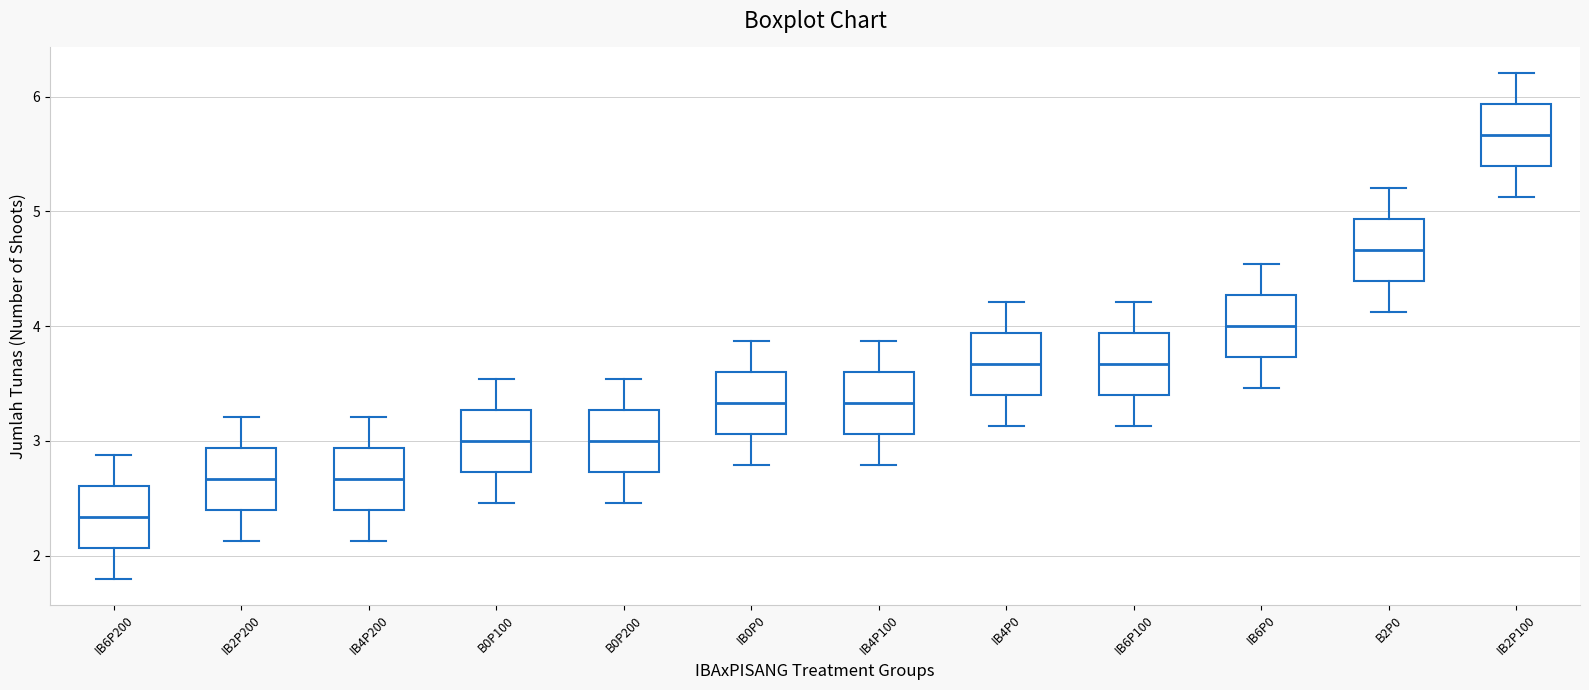

Reading left to right, read every box against the y-axis: the position of its median line, the range the box covers, and the ends of its whiskers. The values are not printed on the chart, so give them approximately, as read against the axis.

IB6P200: median 2.3, box 2.1 to 2.6, whiskers 1.8 to 2.9
IB2P200: median 2.7, box 2.4 to 2.9, whiskers 2.1 to 3.2
IB4P200: median 2.7, box 2.4 to 2.9, whiskers 2.1 to 3.2
B0P100: median 3.0, box 2.7 to 3.3, whiskers 2.5 to 3.5
B0P200: median 3.0, box 2.7 to 3.3, whiskers 2.5 to 3.5
IB0P0: median 3.3, box 3.1 to 3.6, whiskers 2.8 to 3.9
IB4P100: median 3.3, box 3.1 to 3.6, whiskers 2.8 to 3.9
IB4P0: median 3.7, box 3.4 to 3.9, whiskers 3.1 to 4.2
IB6P100: median 3.7, box 3.4 to 3.9, whiskers 3.1 to 4.2
IB6P0: median 4.0, box 3.7 to 4.3, whiskers 3.5 to 4.5
B2P0: median 4.7, box 4.4 to 4.9, whiskers 4.1 to 5.2
IB2P100: median 5.7, box 5.4 to 5.9, whiskers 5.1 to 6.2